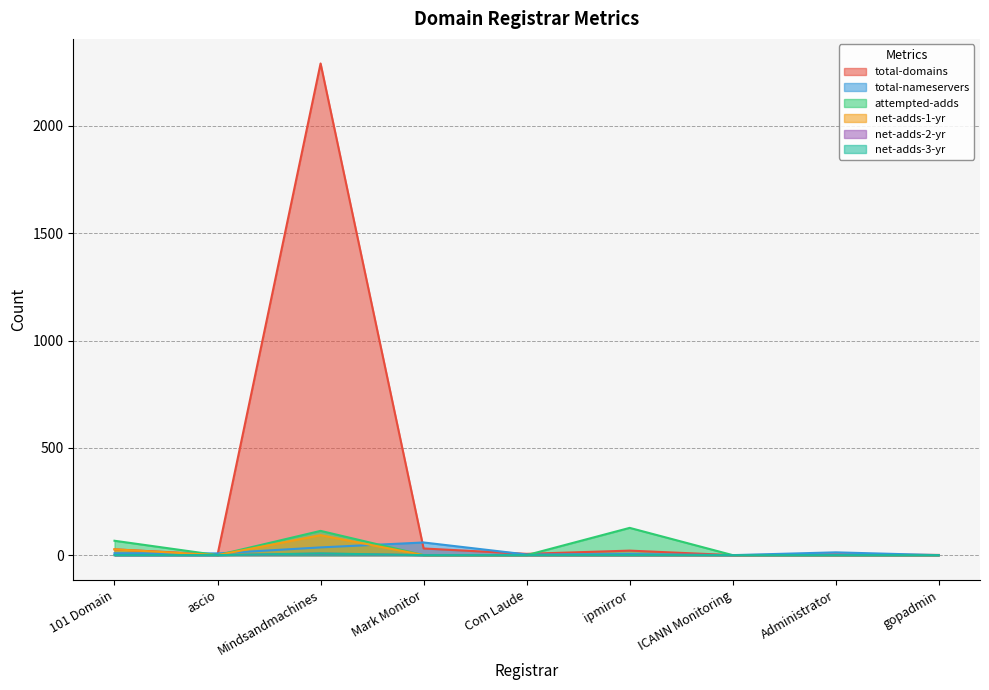

What is the label of the 1st point from the right?

gopadmin